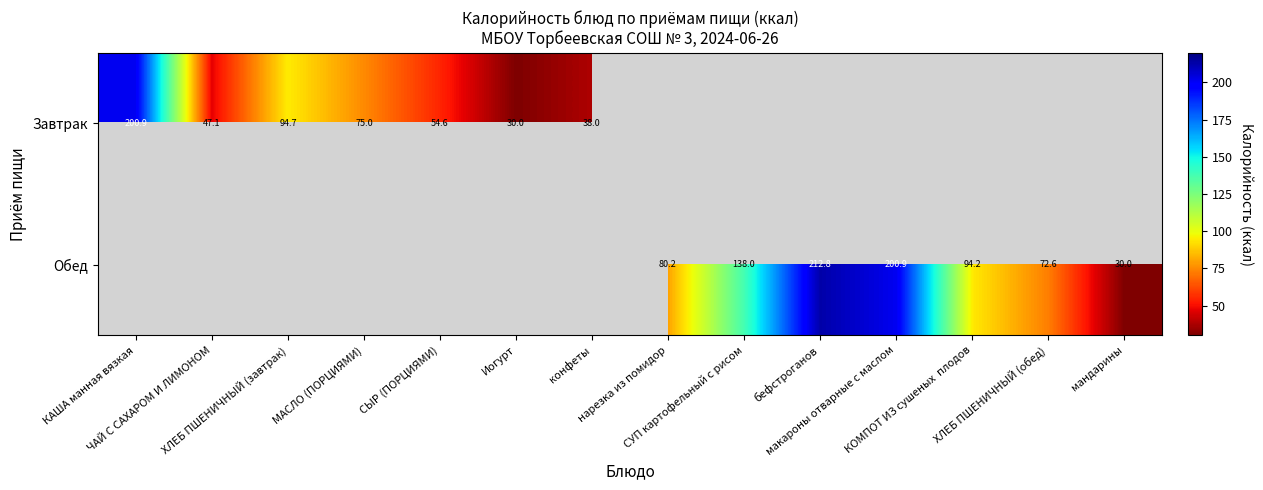

True or false: Завтрак has a value of 47.1 at ЧАЙ С САХАРОМ И ЛИМОНОМ.

True